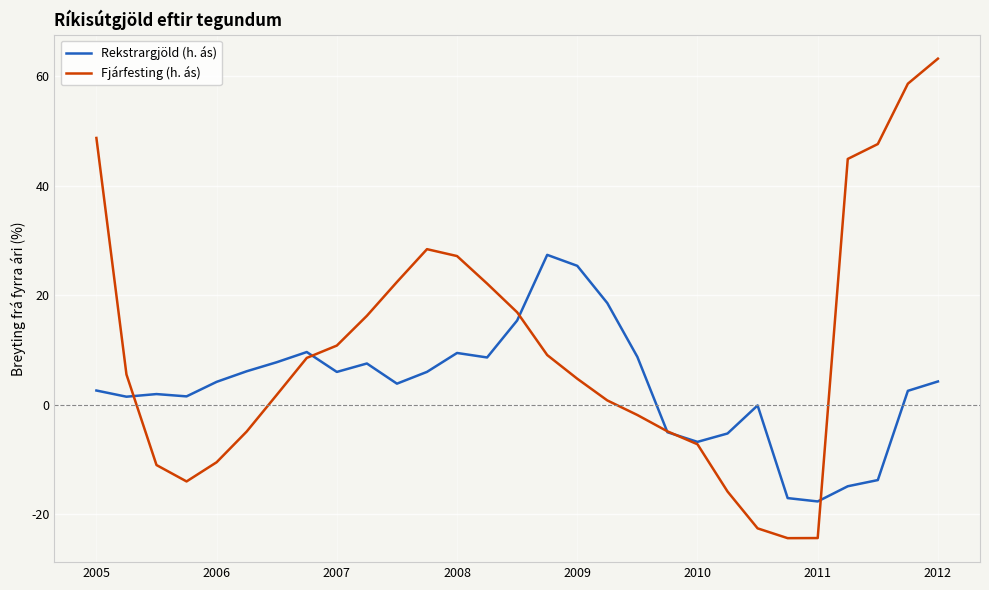

Which series has the widest spread of values?

Fjárfesting (h. ás)